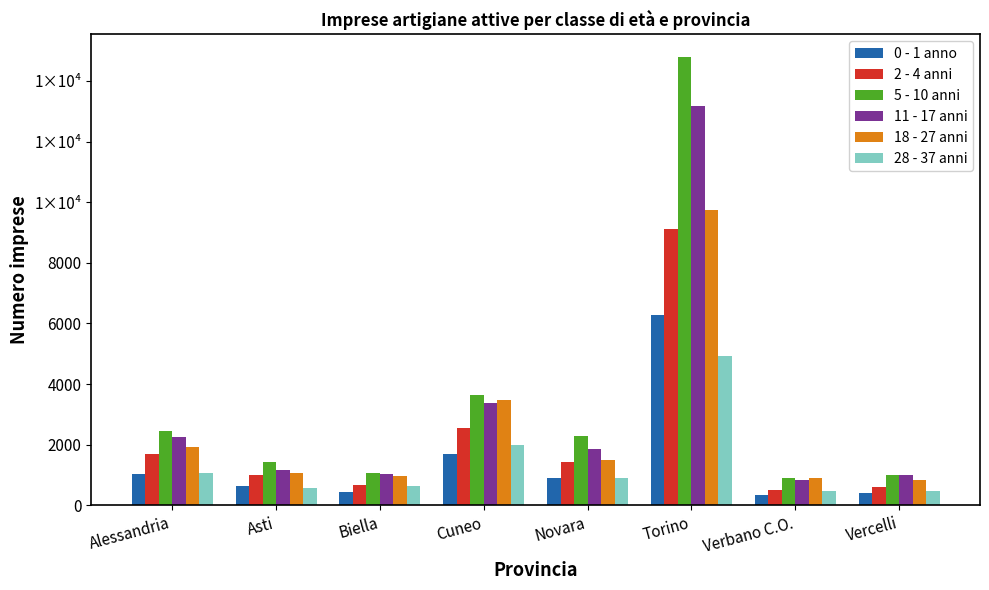

What is the value of the 18 - 27 anni bar at the 1st from the left?

1917